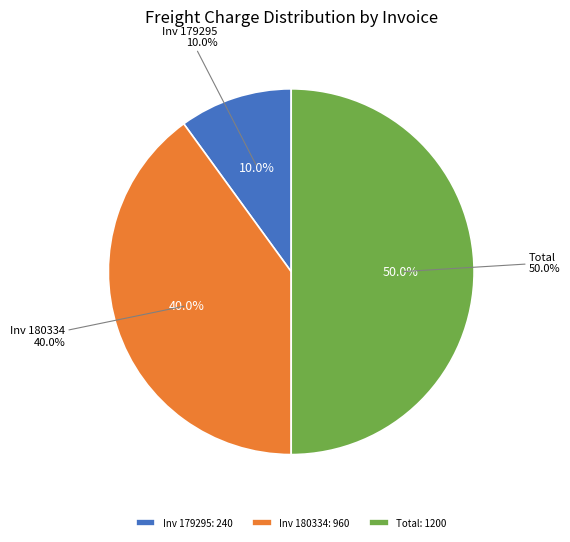

What is the change in value from Inv 179295 (Freight: 240) to Inv 180334 (Freight: 960)?

+720